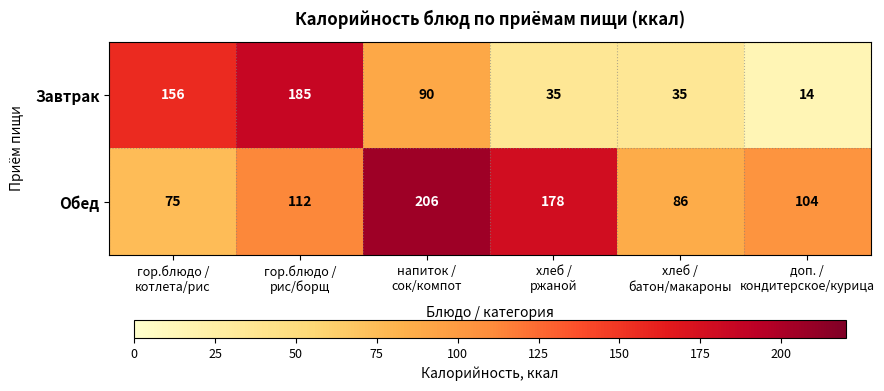

How many categories are shown in the chart?

6